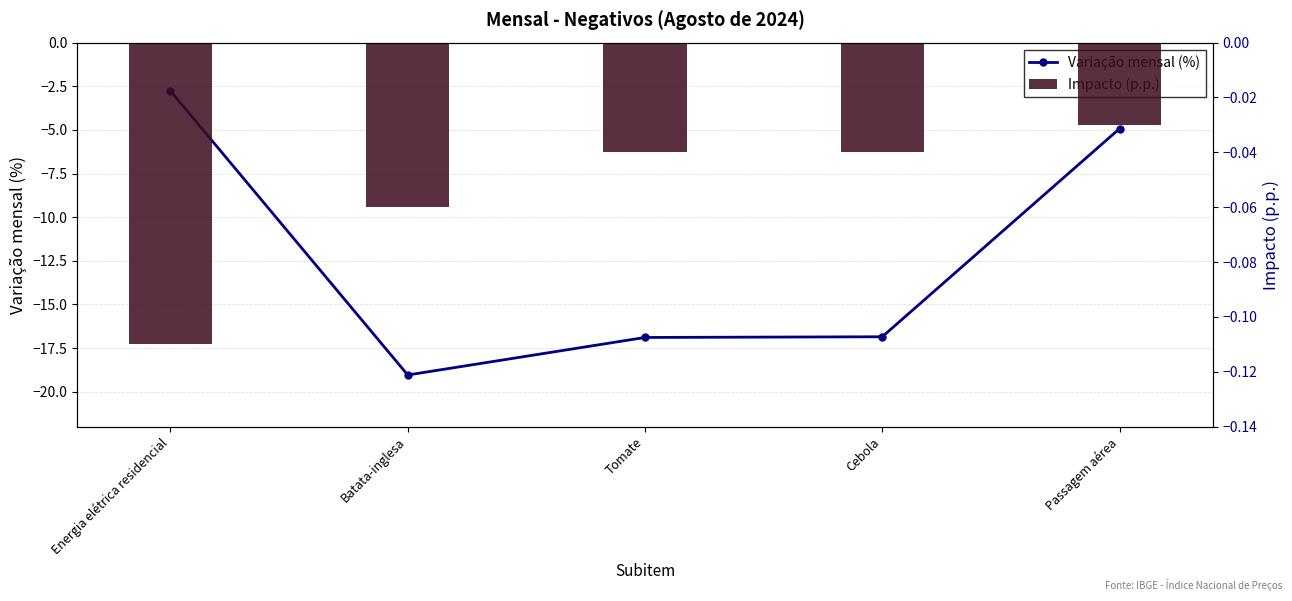

How many series are shown in this chart?

2